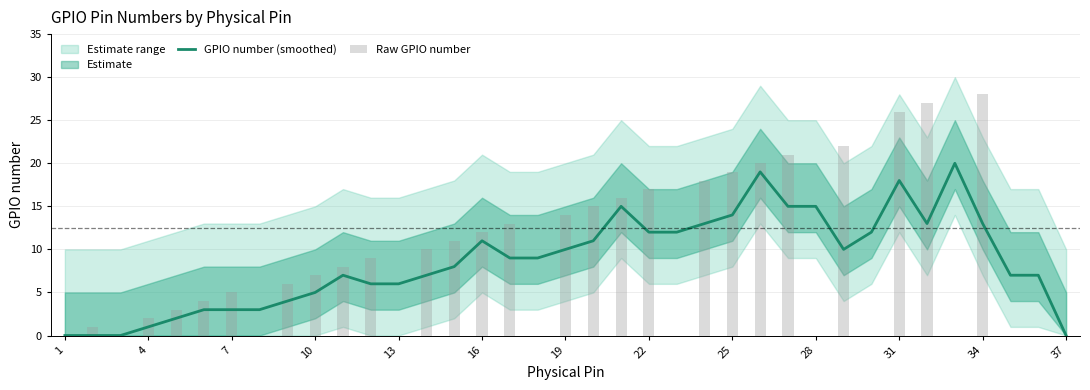

What is the highest value of the GPIO number (smoothed) series?

20